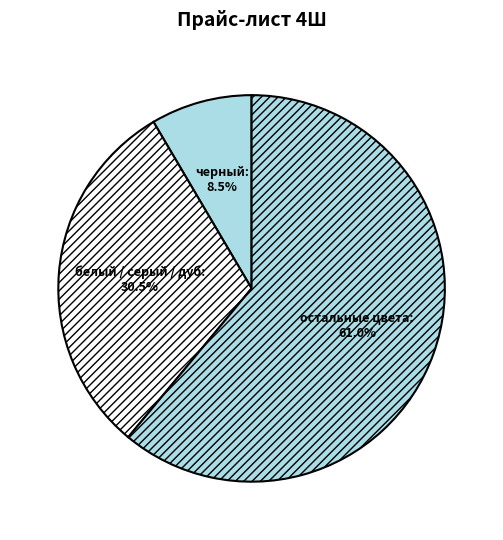

Do остальные цвета and черный together represent more than half of the pie?

Yes